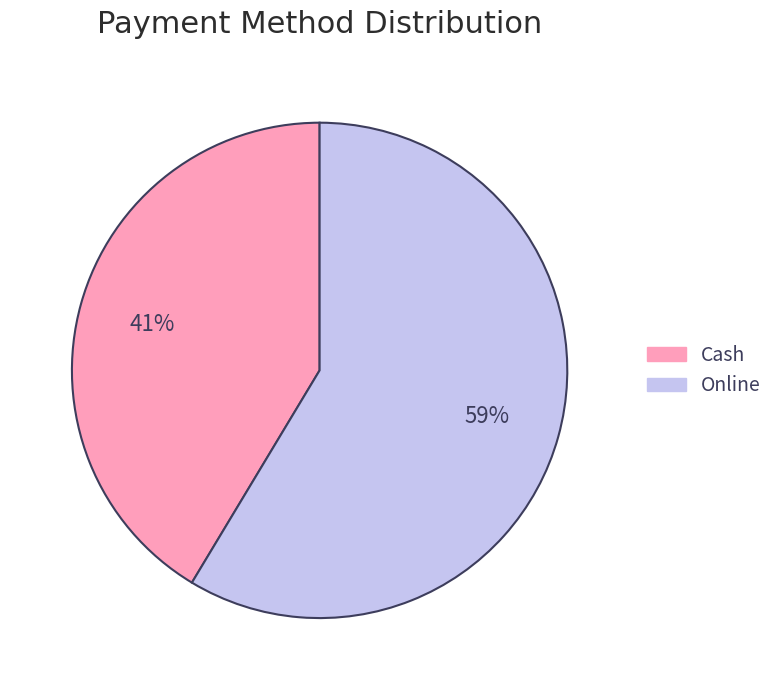

The Cash slice represents 41% of the pie. True or false?

True